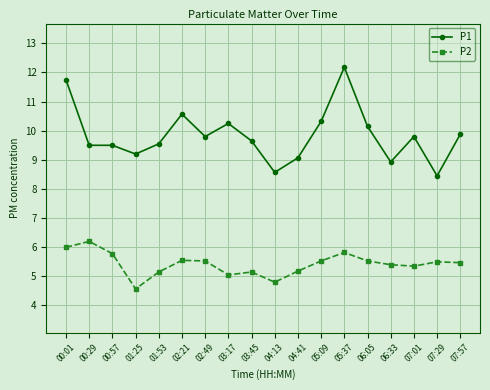

What are all the series names shown in the legend?

P1, P2